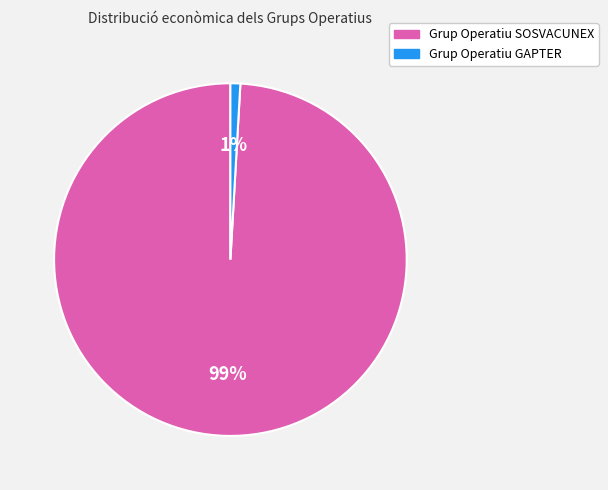

Which slice is the smallest?

Grup Operatiu GAPTER